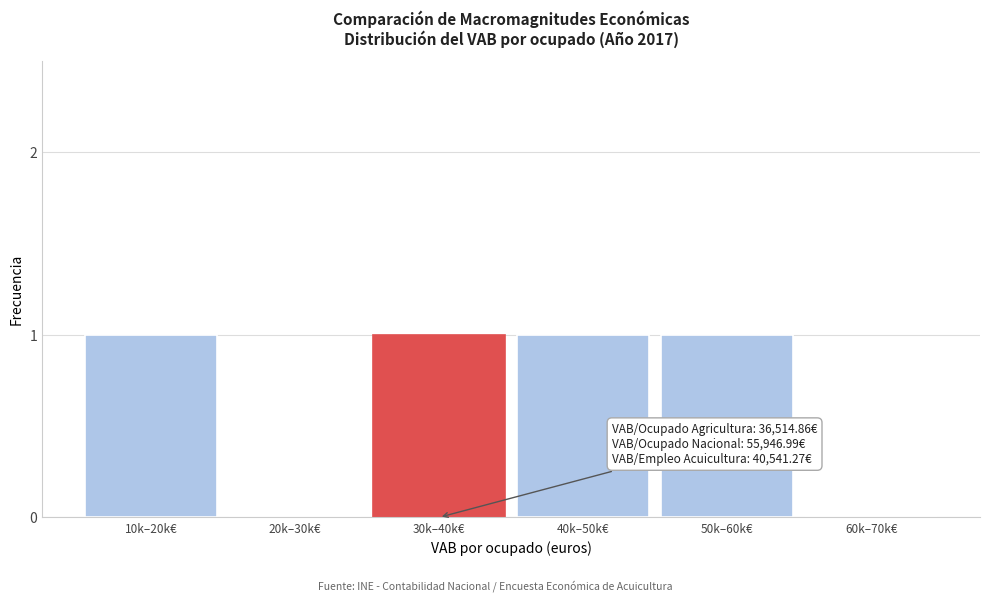

Reading left to right, extract all data points from this chart.

10k–20k€=1	20k–30k€=0	30k–40k€=1	40k–50k€=1	50k–60k€=1	60k–70k€=0